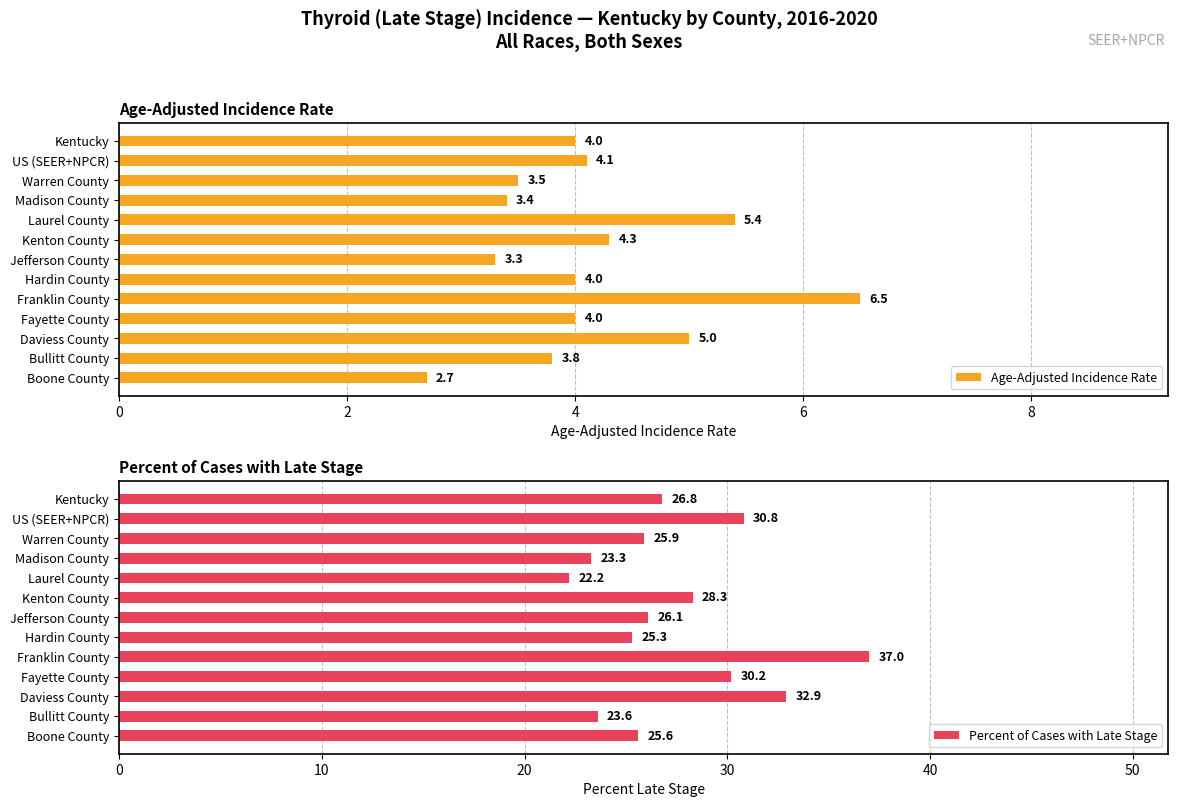

What is the difference between the maximum and minimum values in the Age-Adjusted Incidence Rate series?

3.8